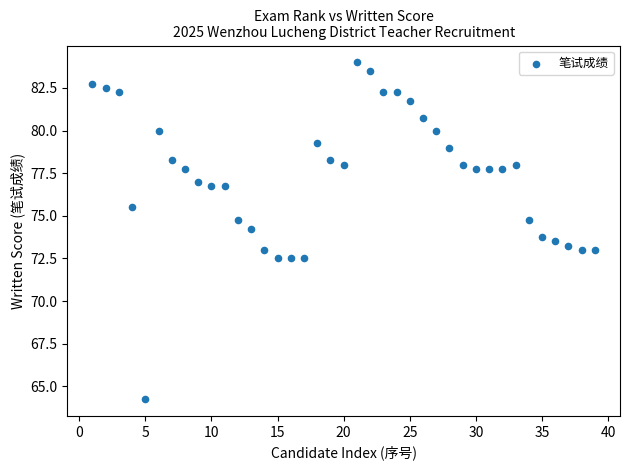

What is the range of X values (max minus min)?

38.0